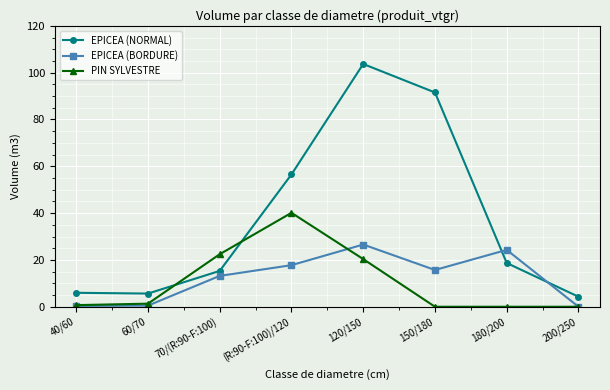

True or false: EPICEA (NORMAL) has a value of 6.0 at 40/60.

True